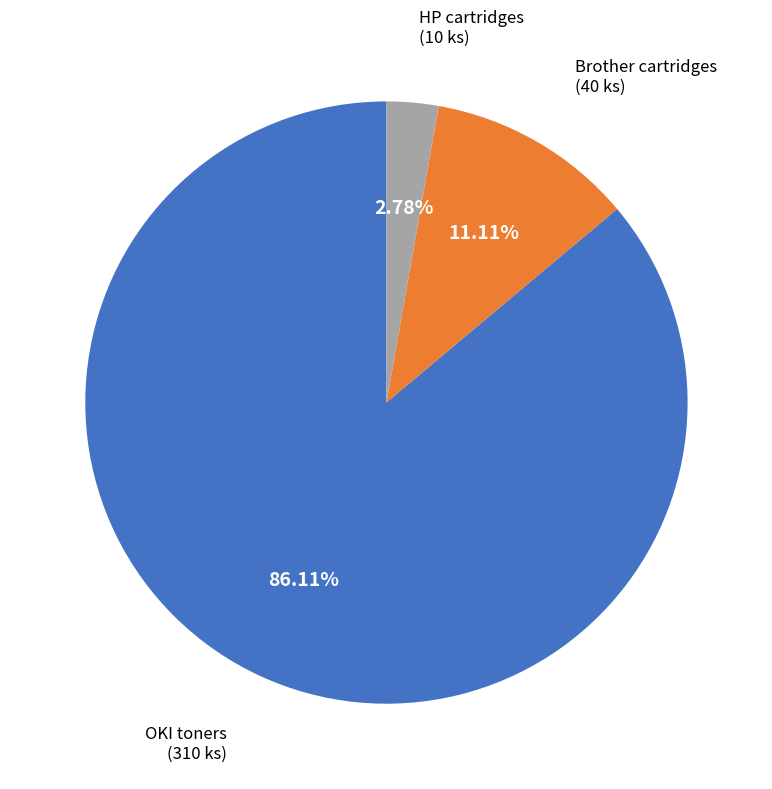

Is there a majority slice in this chart?

Yes